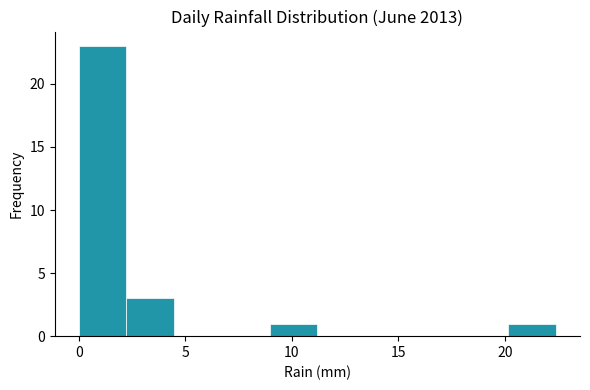

Over which range of the x-axis is the bar tallest?

0.0 to 2.0